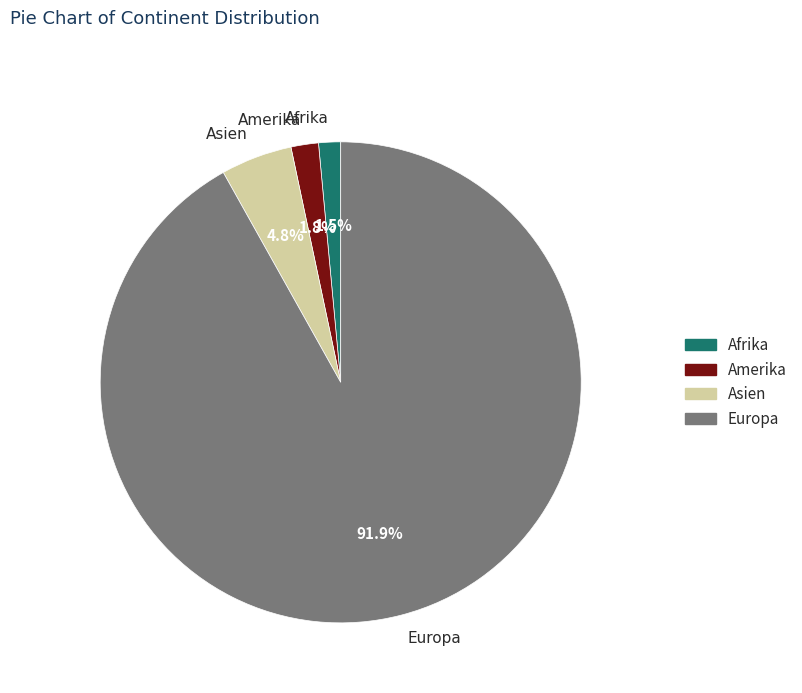

Which has a higher value, Amerika or Europa?

Europa